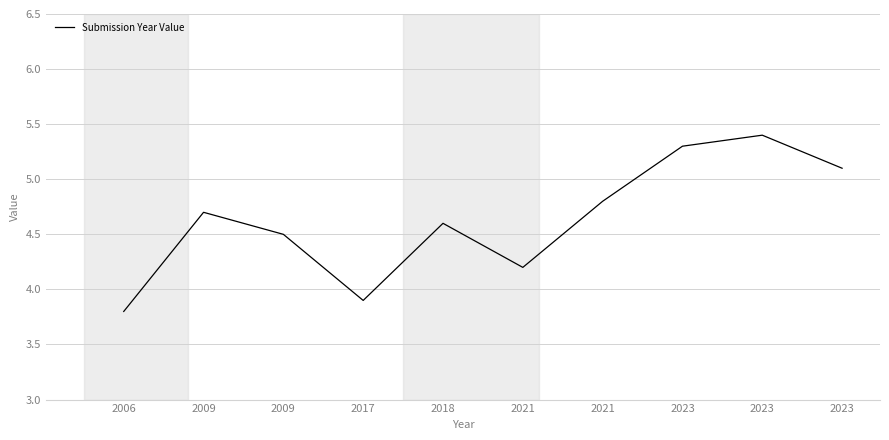

Reading right to left, extract all data points from this chart.

5.1	5.4	5.3	4.8	4.2	4.6	3.9	4.5	4.7	3.8